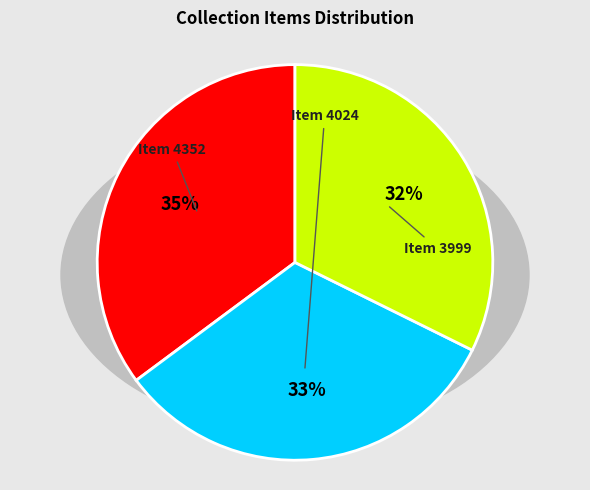

True or false: Item 4024 accounts for 39% of the total.

False